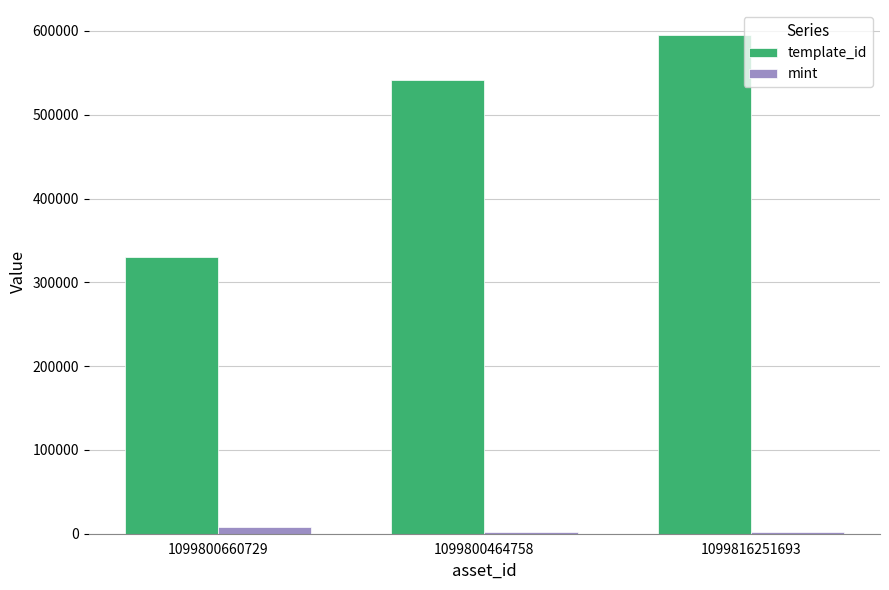

What is the difference between the template_id values at 1099800464758 and 1099800660729?

211337